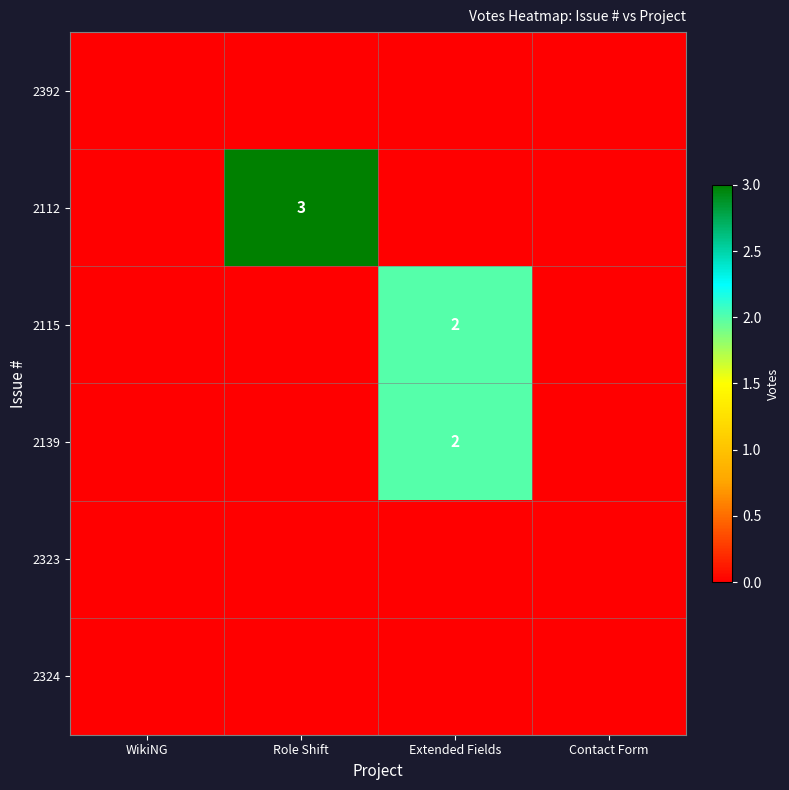

Count the 2115 values in the range 0 to 2.

4